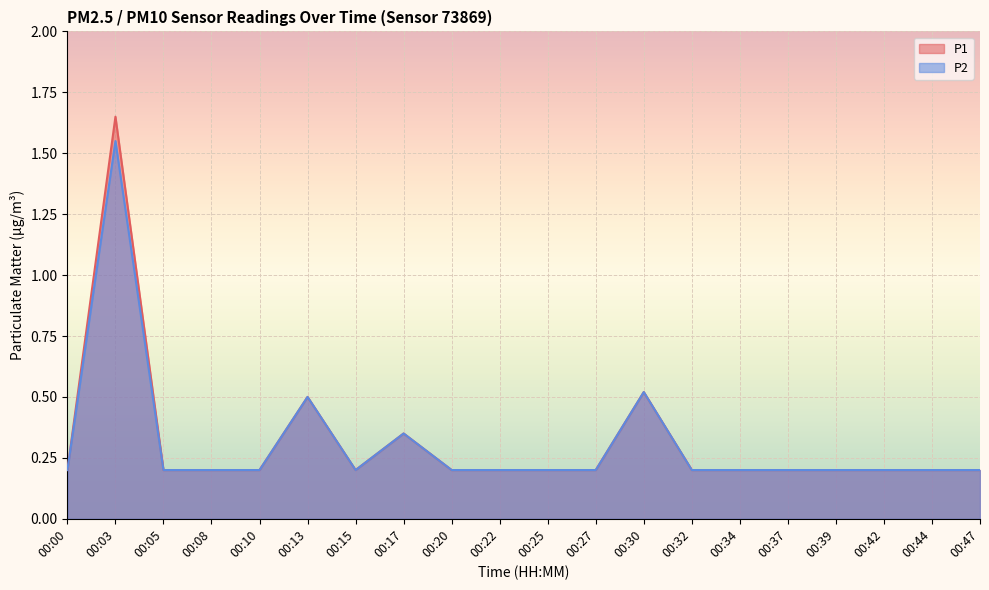

Reading left to right, list all the values displayed in this chart.

P1: 00:00=0.2	00:03=1.6	00:05=0.2	00:08=0.2	00:10=0.2	00:13=0.5	00:15=0.2	00:17=0.3	00:20=0.2	00:22=0.2	00:25=0.2	00:27=0.2	00:30=0.5	00:32=0.2	00:34=0.2	00:37=0.2	00:39=0.2	00:42=0.2	00:44=0.2	00:47=0.2
P2: 00:00=0.2	00:03=1.6	00:05=0.2	00:08=0.2	00:10=0.2	00:13=0.5	00:15=0.2	00:17=0.3	00:20=0.2	00:22=0.2	00:25=0.2	00:27=0.2	00:30=0.5	00:32=0.2	00:34=0.2	00:37=0.2	00:39=0.2	00:42=0.2	00:44=0.2	00:47=0.2